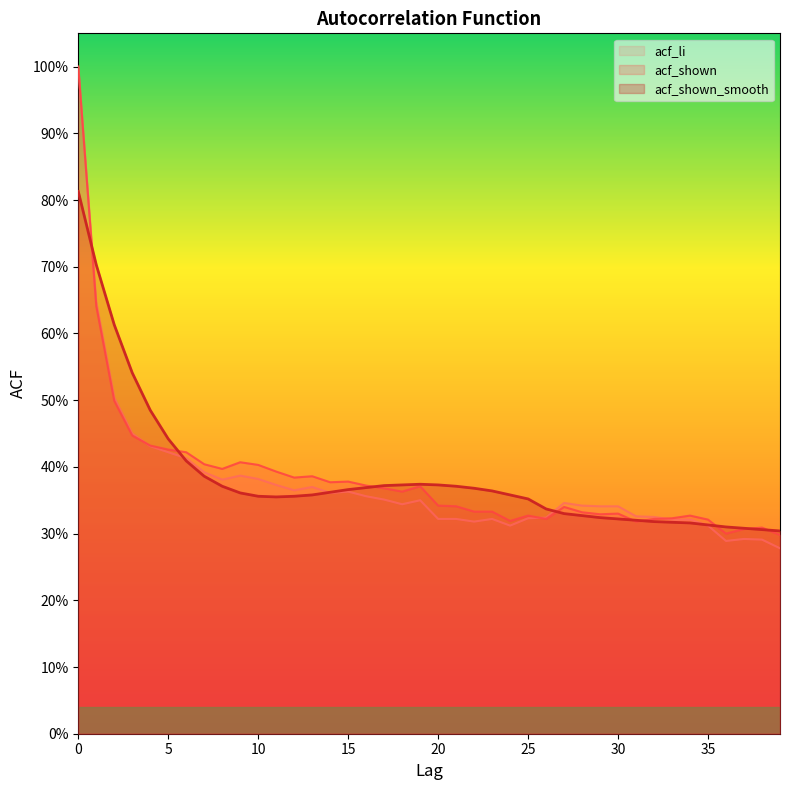

Which series has the largest total across all categories?

acf_shown_smooth